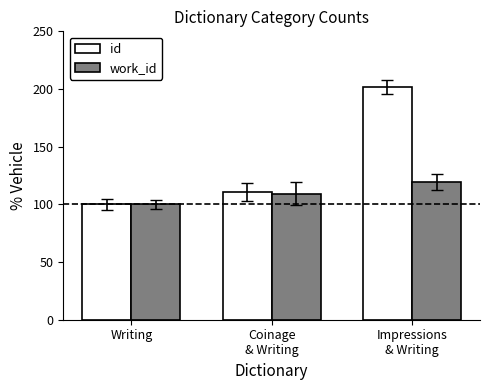

True or false: work_id has a value of 171.9 at Impressions
& Writing.

False